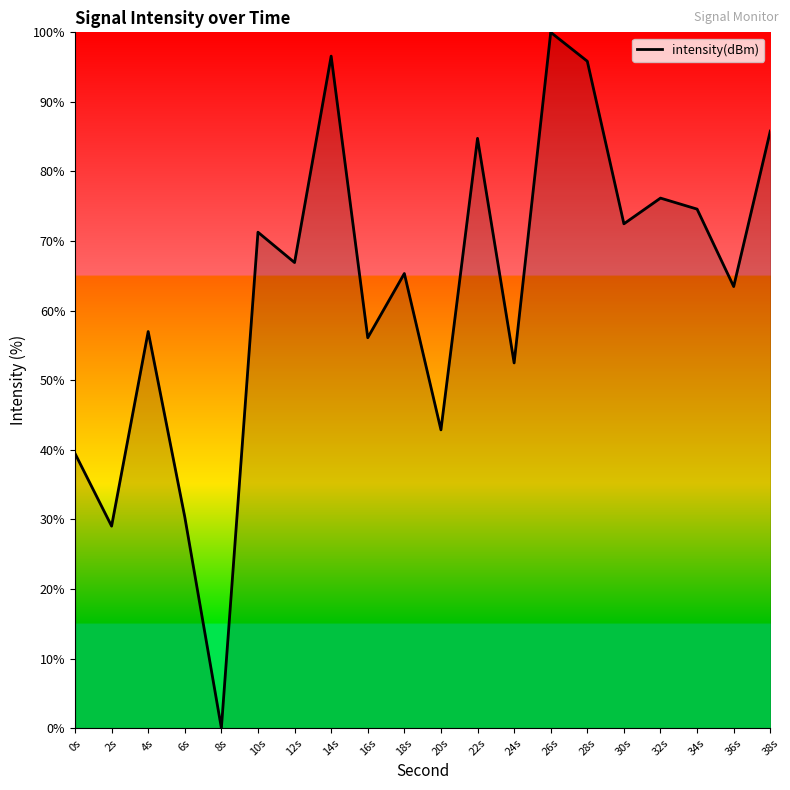

Which category has the lowest value across all series?

8s